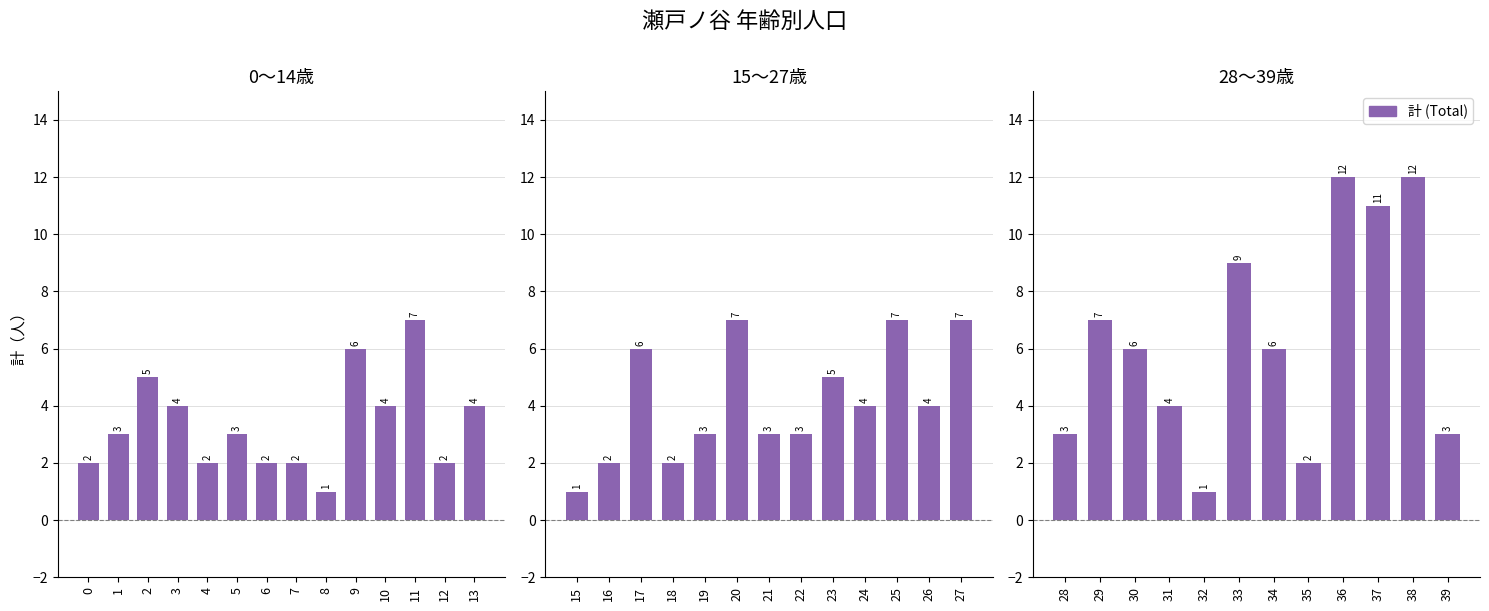

How many values are below 6?

5